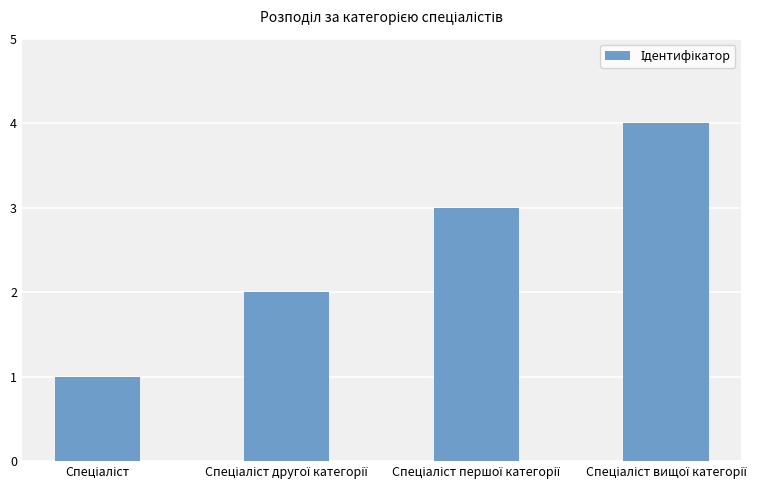

What is the difference between the maximum and minimum values?

3